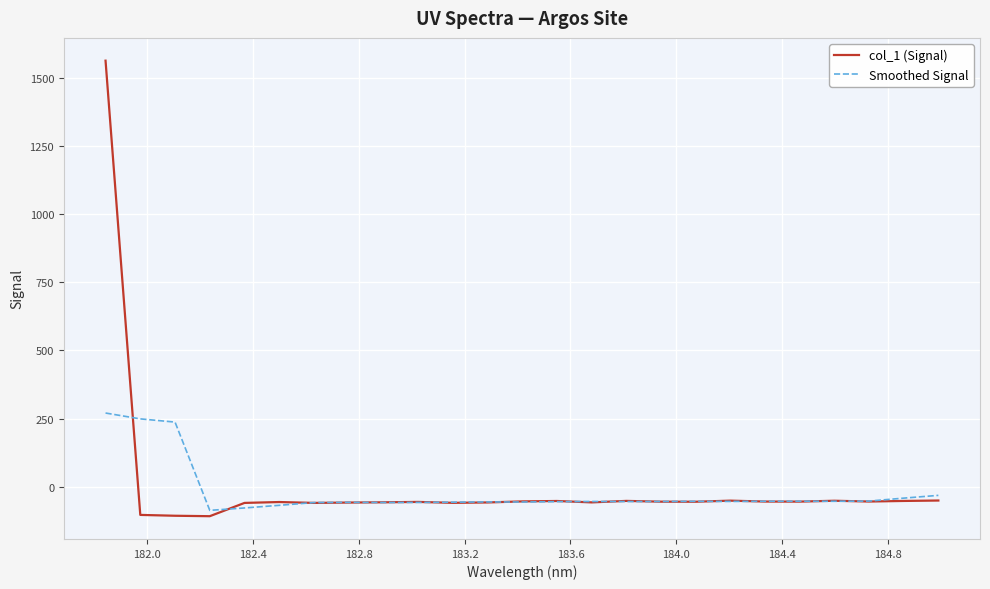

What is the highest value of the Smoothed Signal series?

270.8